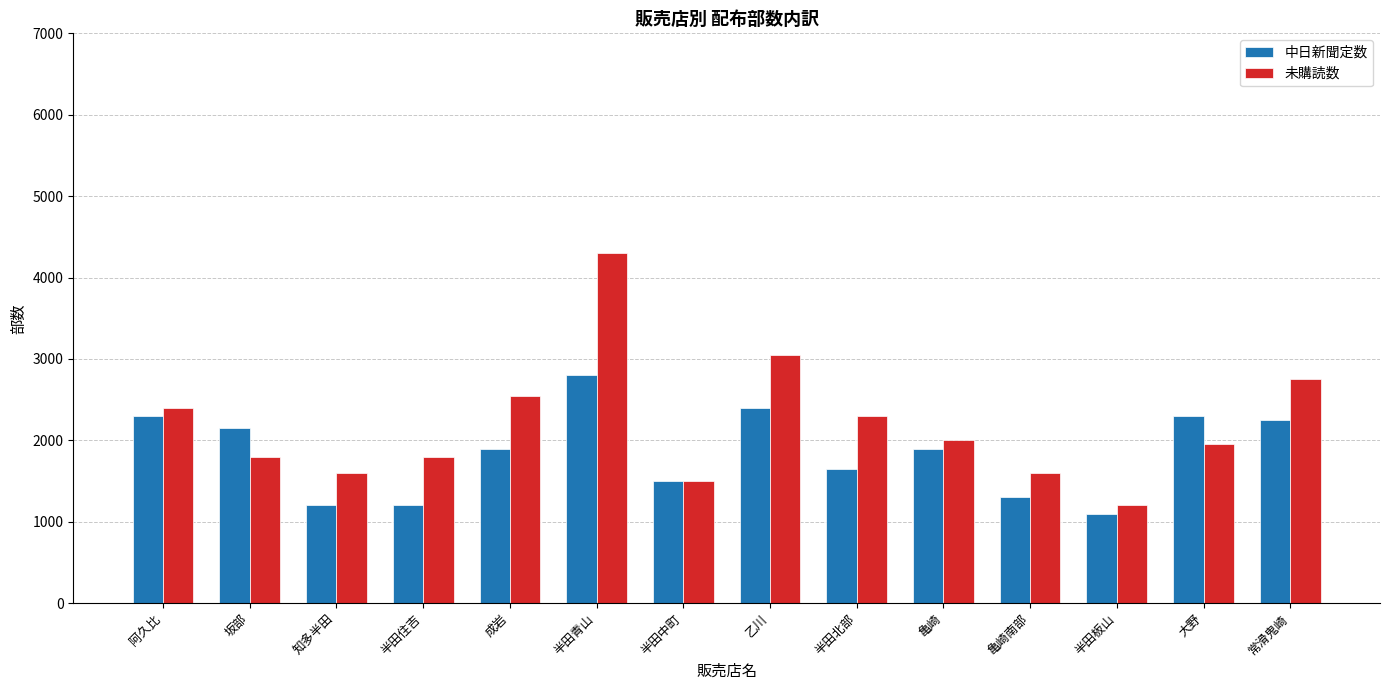

Reading right to left, list all the values displayed in this chart.

中日新聞定数: 常滑鬼崎=2250	大野=2300	半田板山=1100	亀崎南部=1300	亀崎=1900	半田北部=1650	乙川=2400	半田中町=1500	半田青山=2800	成岩=1900	半田住吉=1200	知多半田=1200	坂部=2150	阿久比=2300
未購読数: 常滑鬼崎=2750	大野=1950	半田板山=1200	亀崎南部=1600	亀崎=2000	半田北部=2300	乙川=3050	半田中町=1500	半田青山=4300	成岩=2550	半田住吉=1800	知多半田=1600	坂部=1800	阿久比=2400